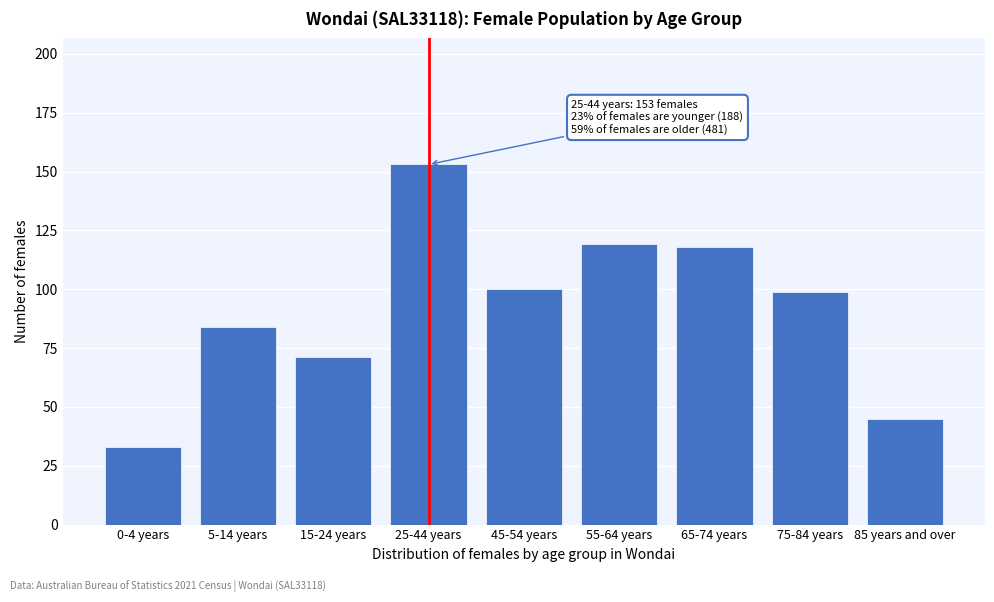

Reading right to left, extract all data points from this chart.

45	99	118	119	100	153	71	84	33